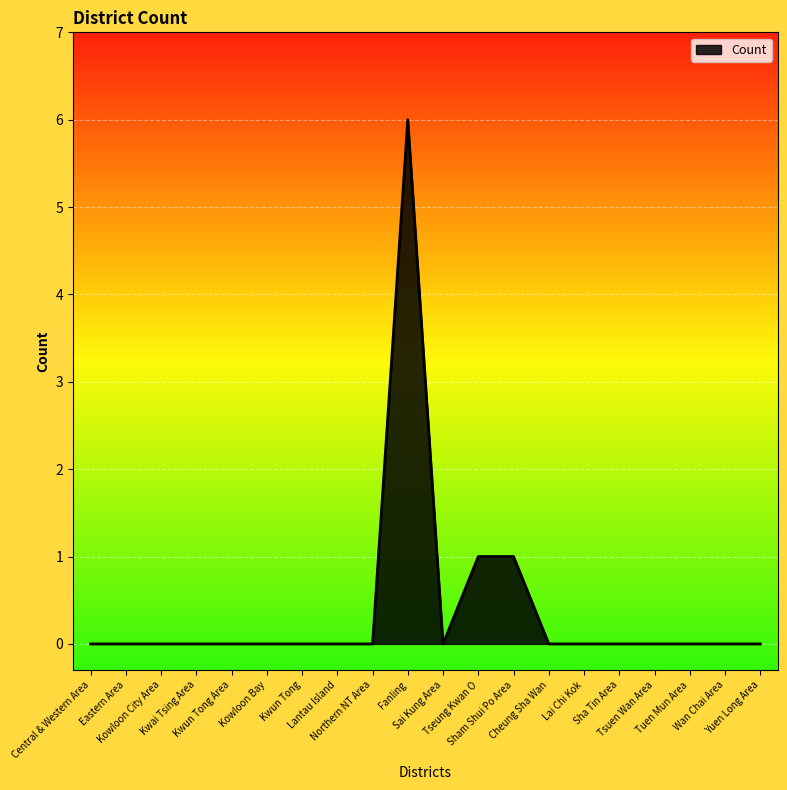

The chart shows a value of 3 at Kwai Tsing Area. True or false?

False